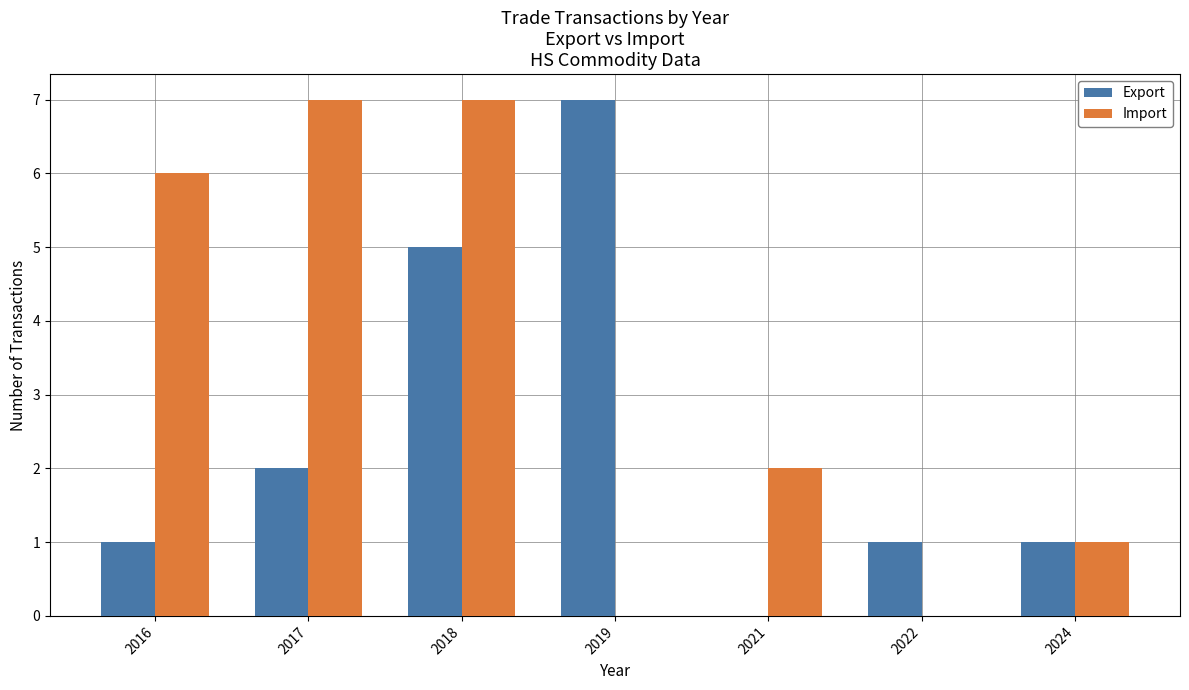

The value of Import at 2022 is 3. True or false?

False